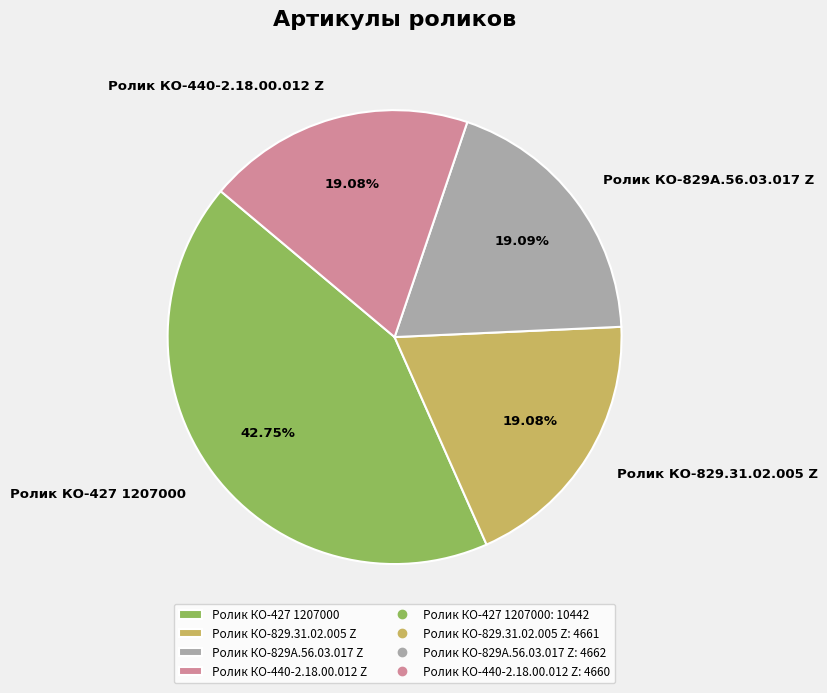

To the nearest percent, what is the average slice percentage?

25%